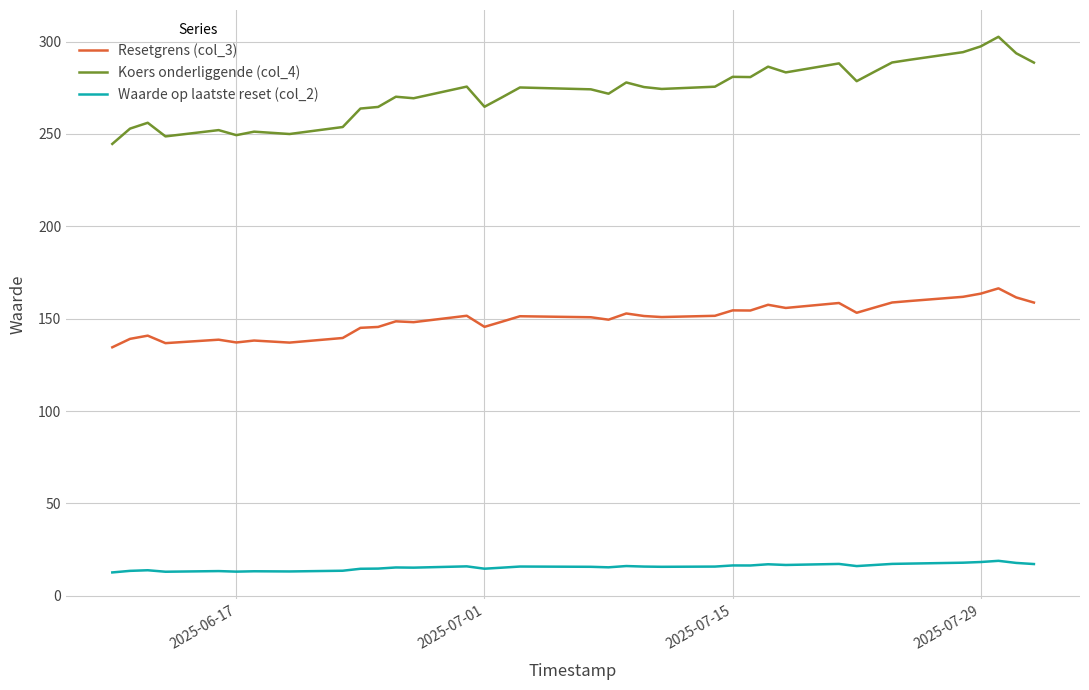

Rank the series by their average value, from lowest to highest.

Waarde op laatste reset (col_2), Resetgrens (col_3), Koers onderliggende (col_4)